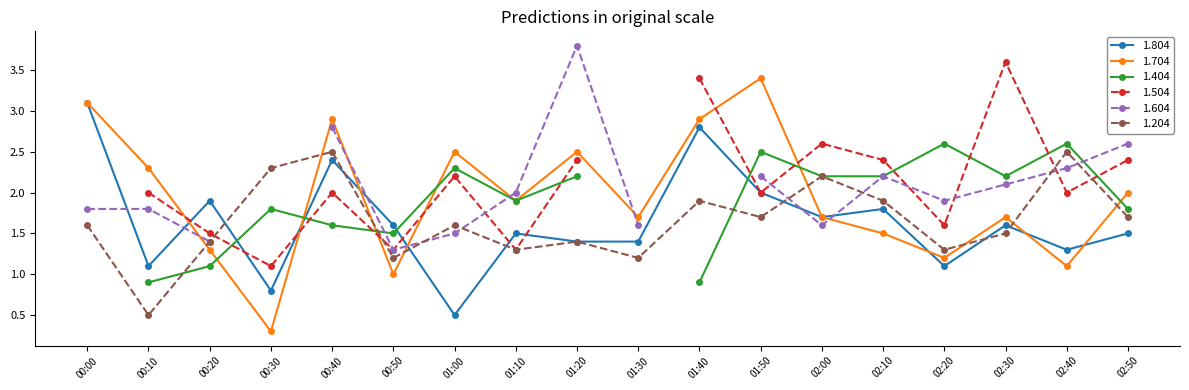

How many intersections are there between 1.204 and 1.804?

7